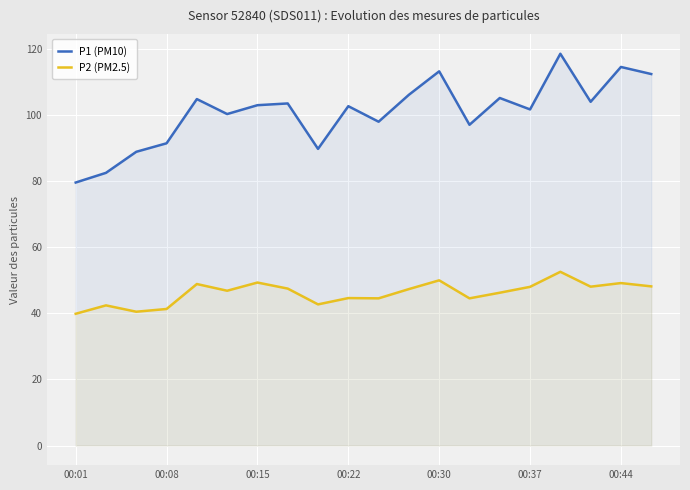

List the series in order of their overall mean, lowest first.

P2 (PM2.5), P1 (PM10)